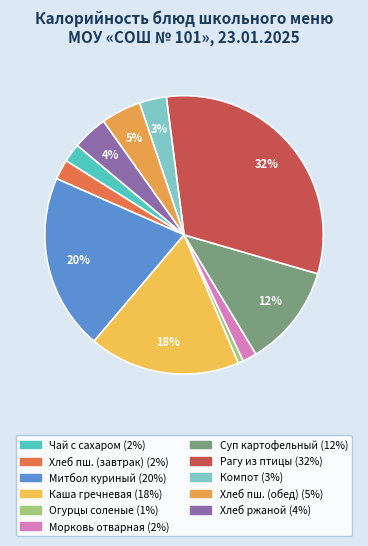

How many slices are in this pie chart?

11